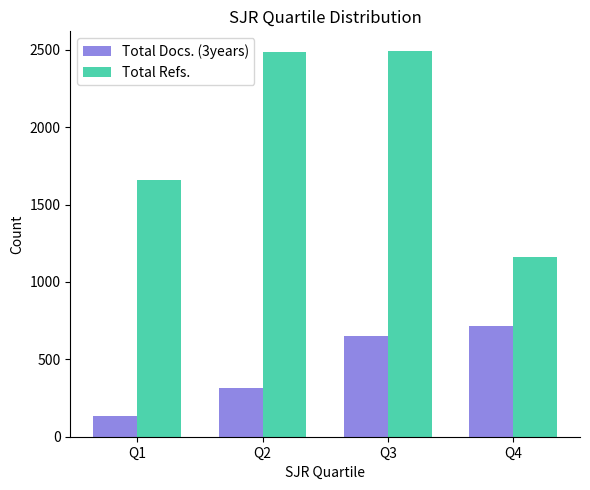

Which series has the largest range (max minus min)?

Total Refs.